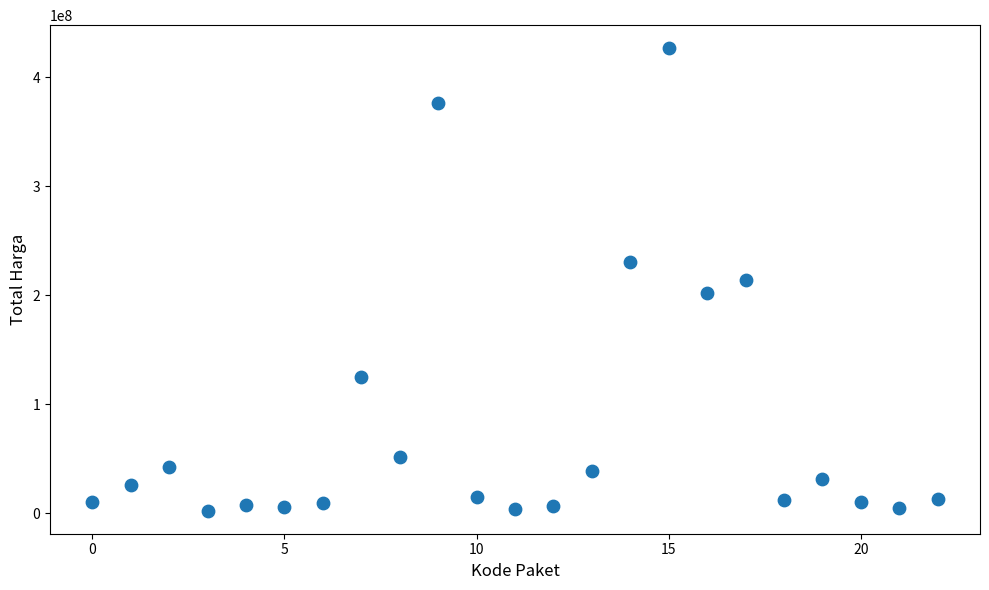

What is the range of Y values (max minus min)?

424100040